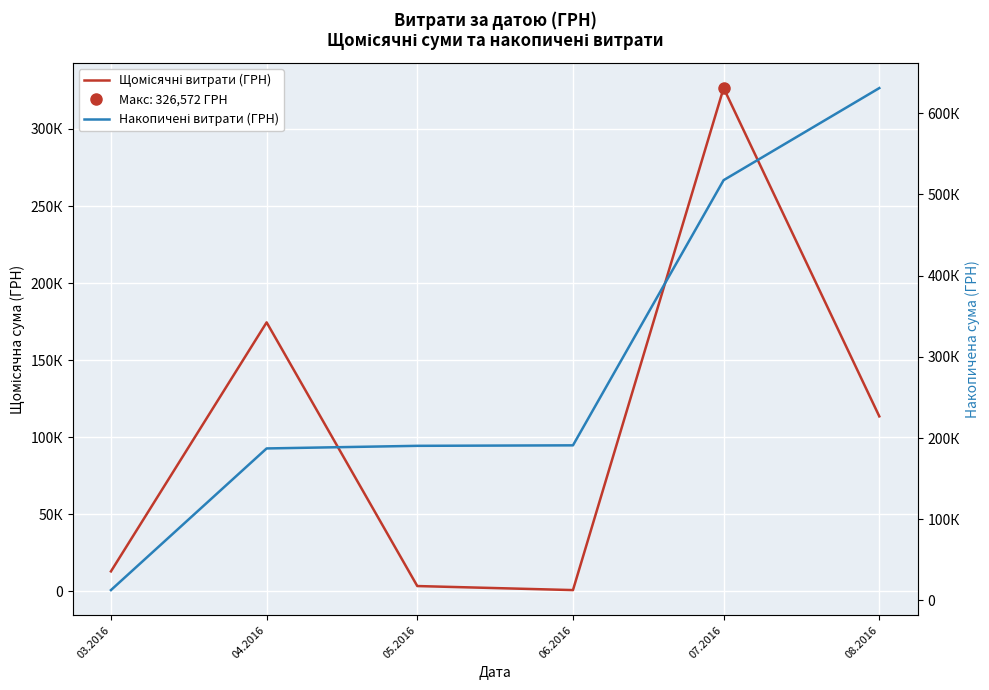

True or false: Накопичені витрати (ГРН) has more than 0 interior local peaks.

False